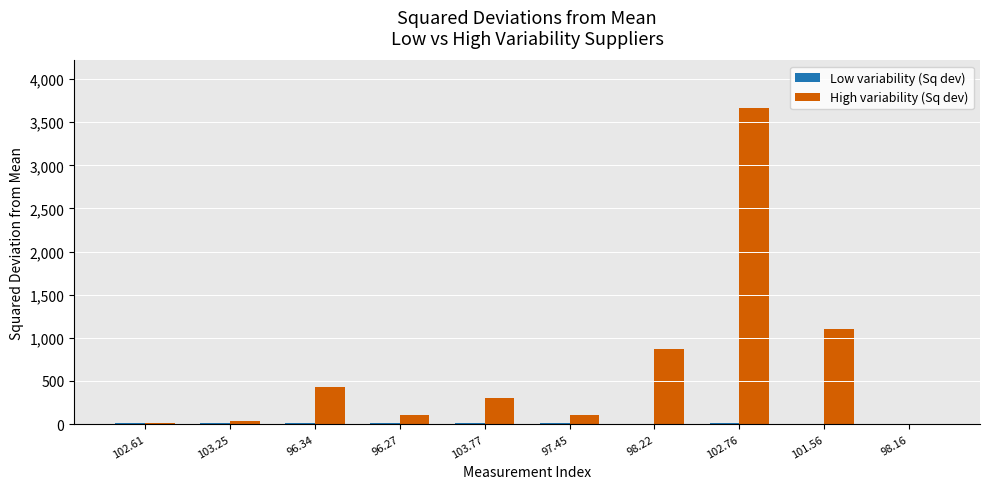

At which category is the sum across all series the highest?

102.76